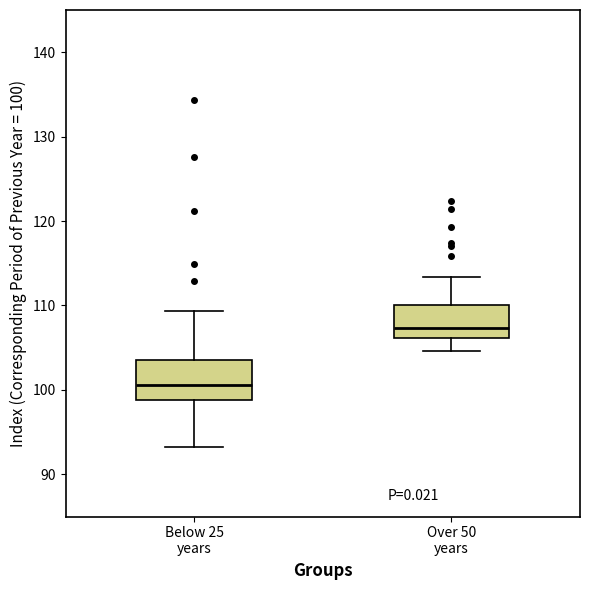

Which box is the tallest, from its lower edge to its upper edge?

Below 25 years